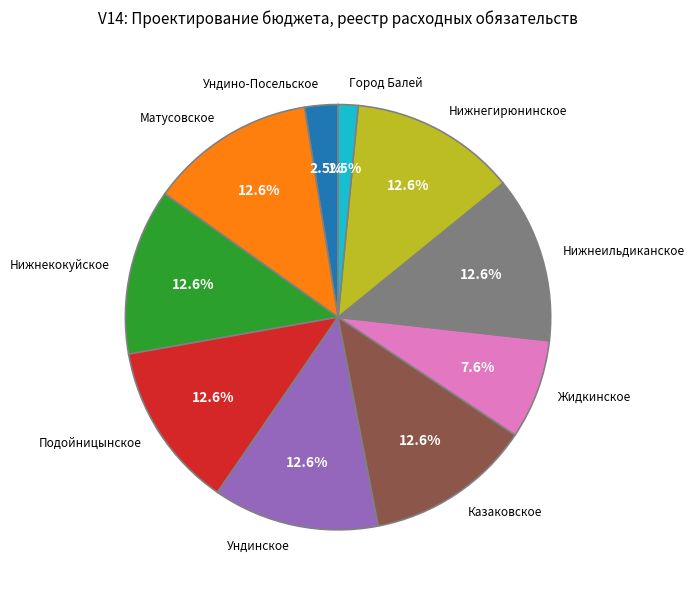

Which category has the smallest portion of the pie?

Город Балей